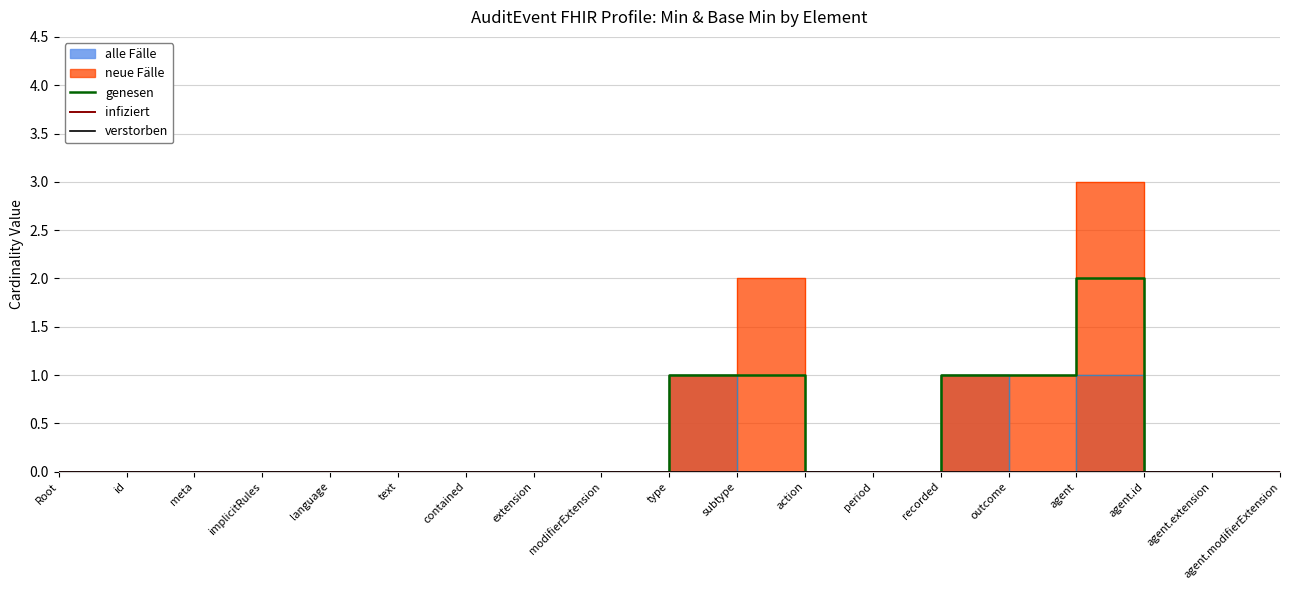

Where is verstorben nearest to the value 0?

Root